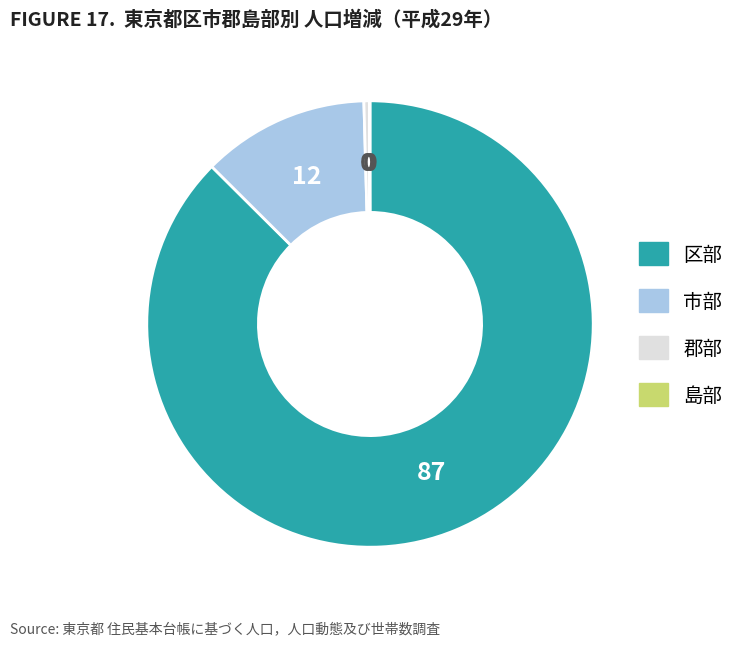

Approximately how many times larger is the value at 区部 compared to 郡部?

222.5